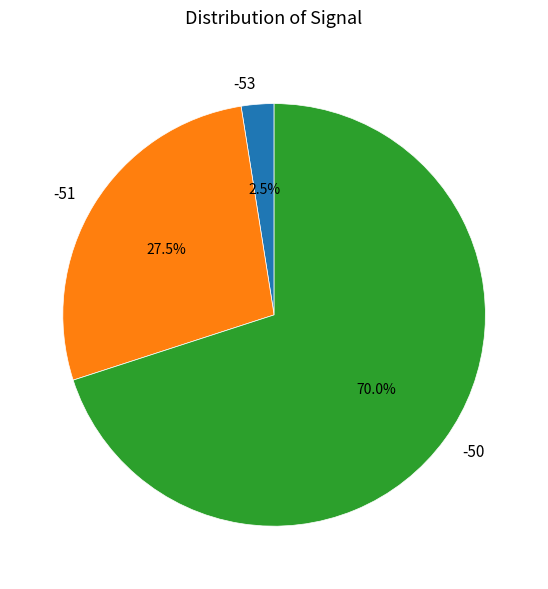

Approximately how many times larger is the value at -51 compared to -53?

11.0